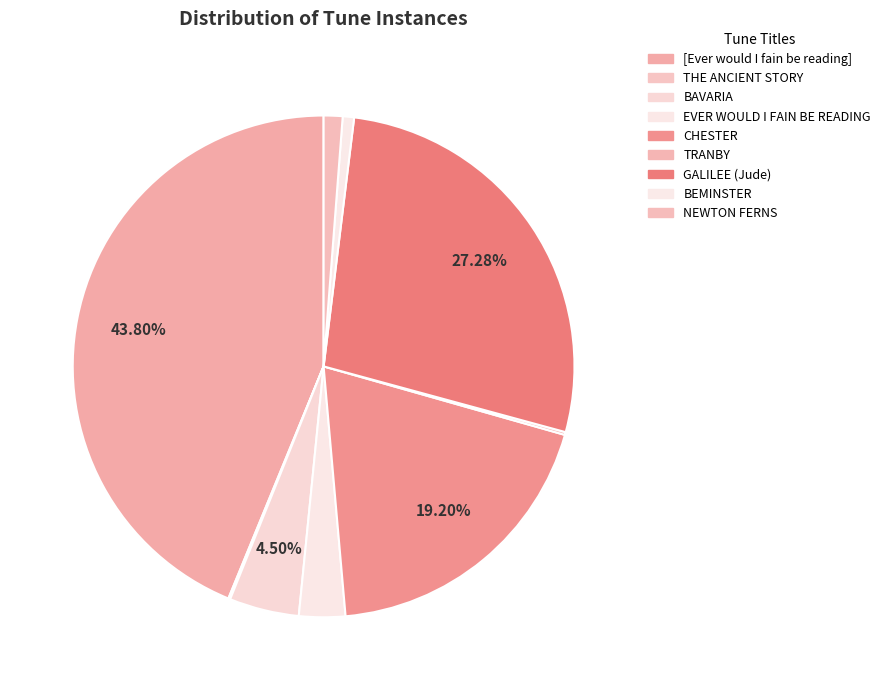

Which has a higher value, [Ever would I fain be reading] or NEWTON FERNS?

[Ever would I fain be reading]